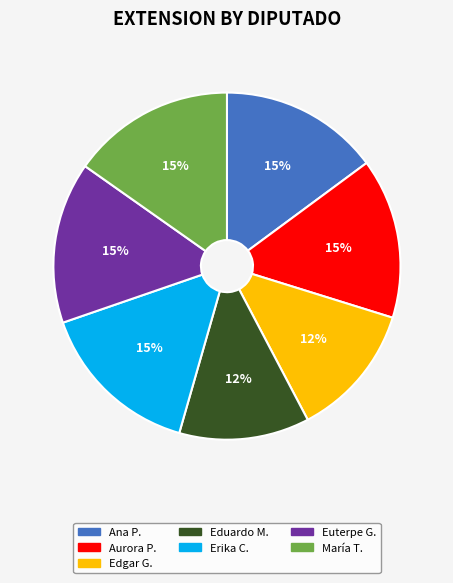

To the nearest percent, what is the difference between the largest and smallest slice percentages?

3%